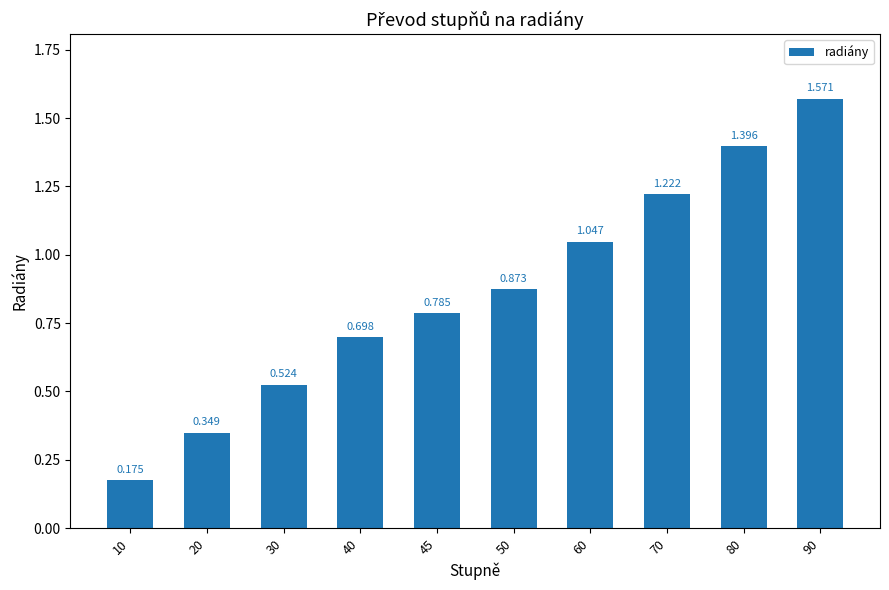

What is the average value?

0.9